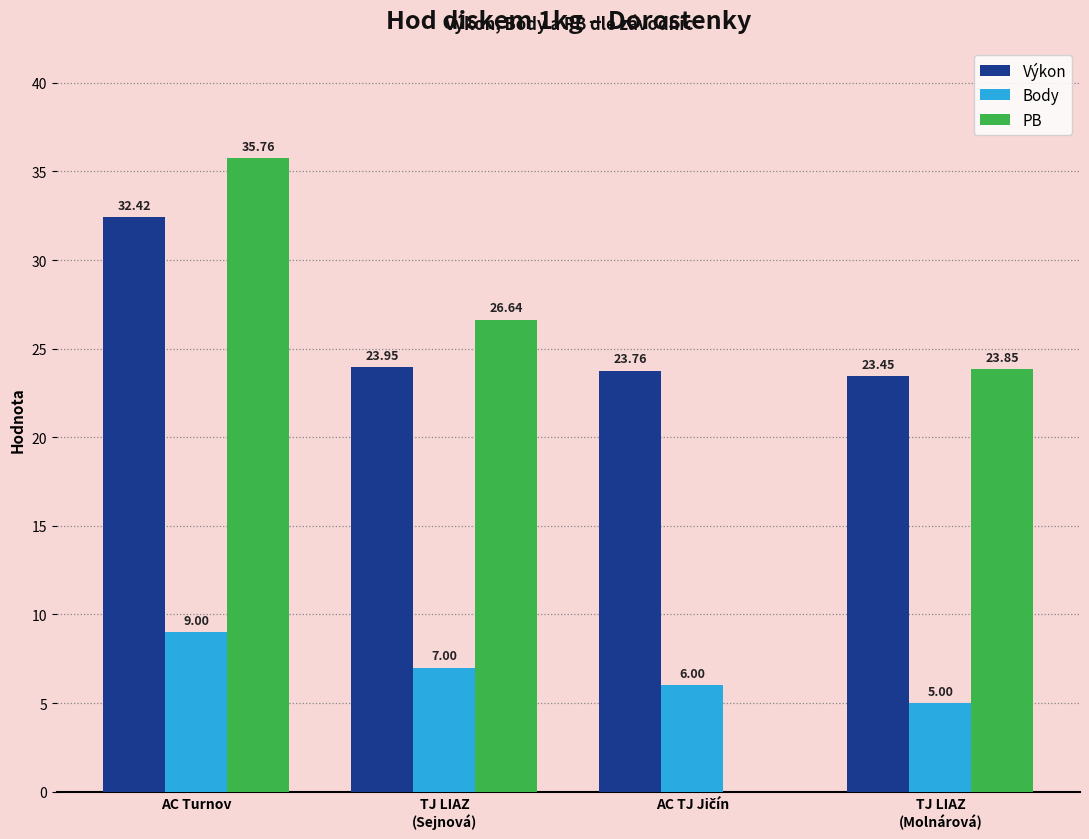

Which series has the largest total across all categories?

Výkon